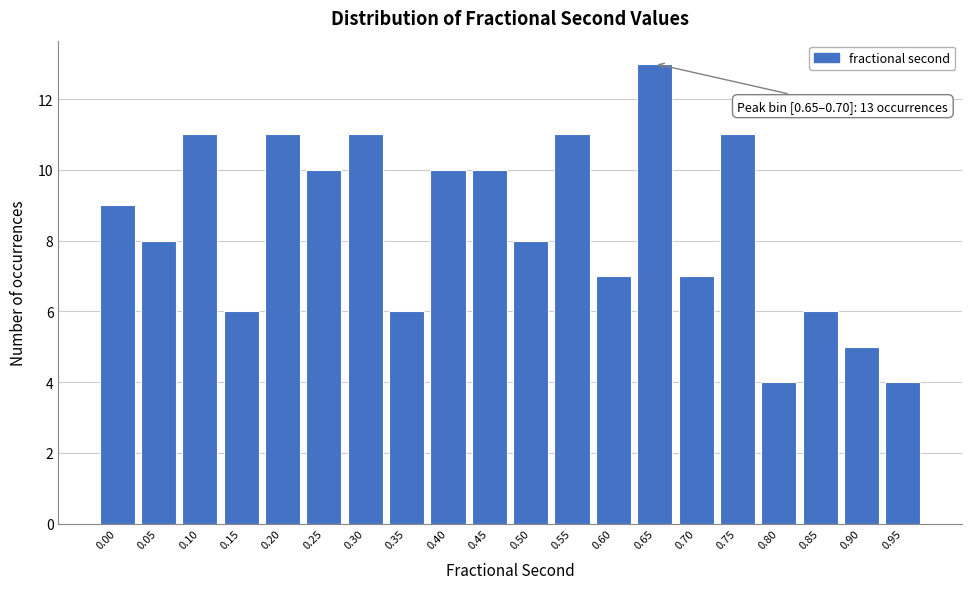

Reading right to left, transcribe all the data shown in this chart.

0.95=4	0.90=5	0.85=6	0.80=4	0.75=11	0.70=7	0.65=13	0.60=7	0.55=11	0.50=8	0.45=10	0.40=10	0.35=6	0.30=11	0.25=10	0.20=11	0.15=6	0.10=11	0.05=8	0.00=9